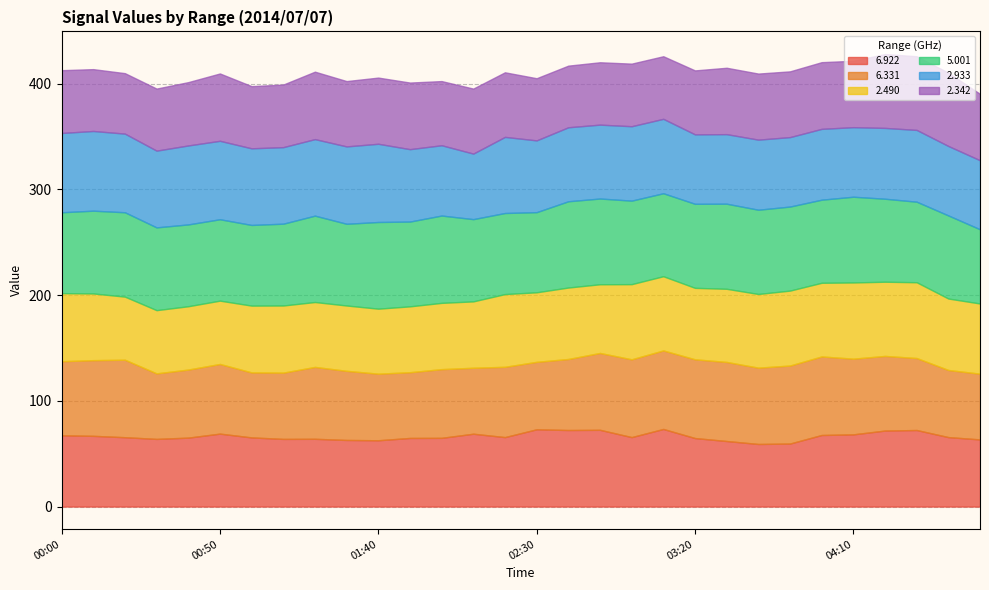

At 00:20, list the series in order from largest to smallest.

  5.001,   2.933,   6.331,   6.922,   2.490,   2.342